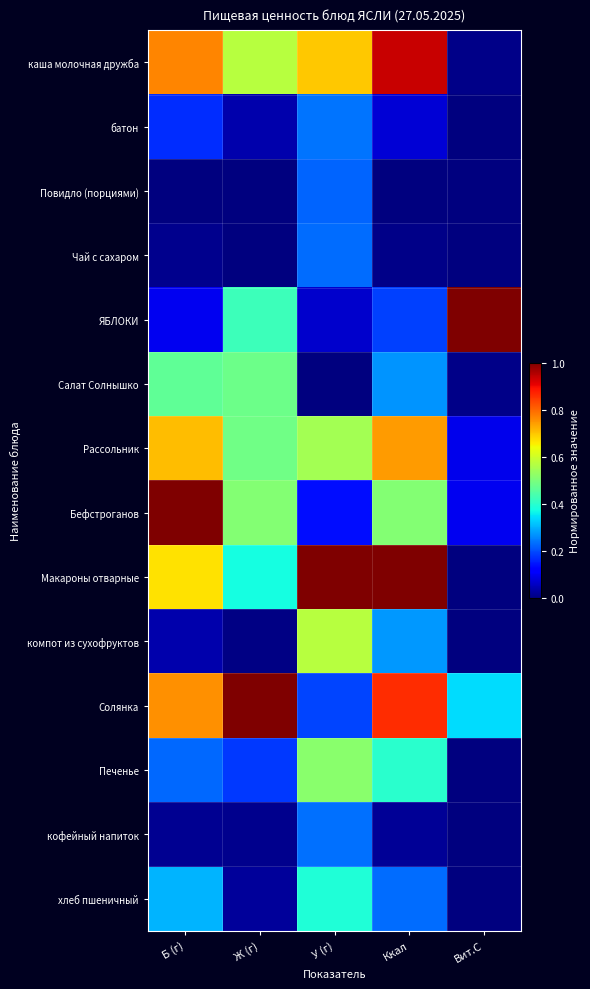

Reading right to left, extract all data points from this chart.

каша молочная дружба: Вит.С=0.0	Ккал=0.9	У (г)=0.7	Ж (г)=0.6	Б (г)=0.8
батон: Вит.С=0.0	Ккал=0.1	У (г)=0.2	Ж (г)=0.0	Б (г)=0.2
Повидло (порциями): Вит.С=0.0	Ккал=0.0	У (г)=0.2	Ж (г)=0.0	Б (г)=0.0
Чай с сахаром: Вит.С=0.0	Ккал=0.0	У (г)=0.2	Ж (г)=0.0	Б (г)=0.0
ЯБЛОКИ: Вит.С=1.0	Ккал=0.2	У (г)=0.1	Ж (г)=0.4	Б (г)=0.1
Салат Солнышко: Вит.С=0.0	Ккал=0.3	У (г)=0.0	Ж (г)=0.5	Б (г)=0.5
Рассольник: Вит.С=0.1	Ккал=0.7	У (г)=0.5	Ж (г)=0.5	Б (г)=0.7
Бефстроганов: Вит.С=0.1	Ккал=0.5	У (г)=0.1	Ж (г)=0.5	Б (г)=1.0
Макароны отварные: Вит.С=0.0	Ккал=1.0	У (г)=1.0	Ж (г)=0.4	Б (г)=0.7
компот из сухофруктов: Вит.С=0.0	Ккал=0.3	У (г)=0.6	Ж (г)=0.0	Б (г)=0.0
Солянка: Вит.С=0.3	Ккал=0.9	У (г)=0.2	Ж (г)=1.0	Б (г)=0.8
Печенье: Вит.С=0.0	Ккал=0.4	У (г)=0.5	Ж (г)=0.2	Б (г)=0.2
кофейный напиток: Вит.С=0.0	Ккал=0.0	У (г)=0.2	Ж (г)=0.0	Б (г)=0.0
хлеб пшеничный: Вит.С=0.0	Ккал=0.2	У (г)=0.4	Ж (г)=0.0	Б (г)=0.3